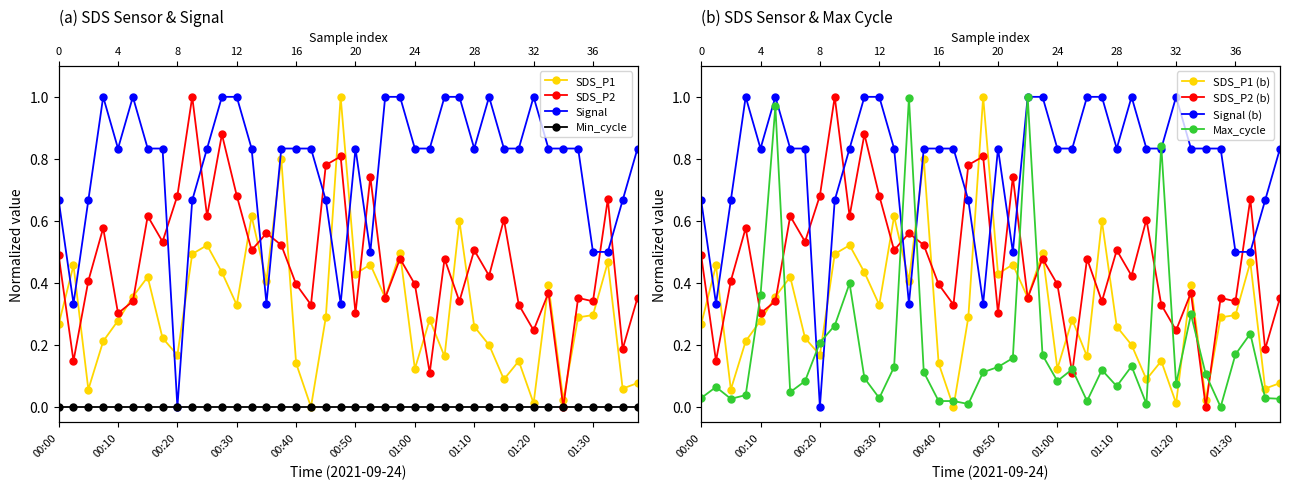

Is it true that SDS_P2 equals 0.4 at 01:22?

True